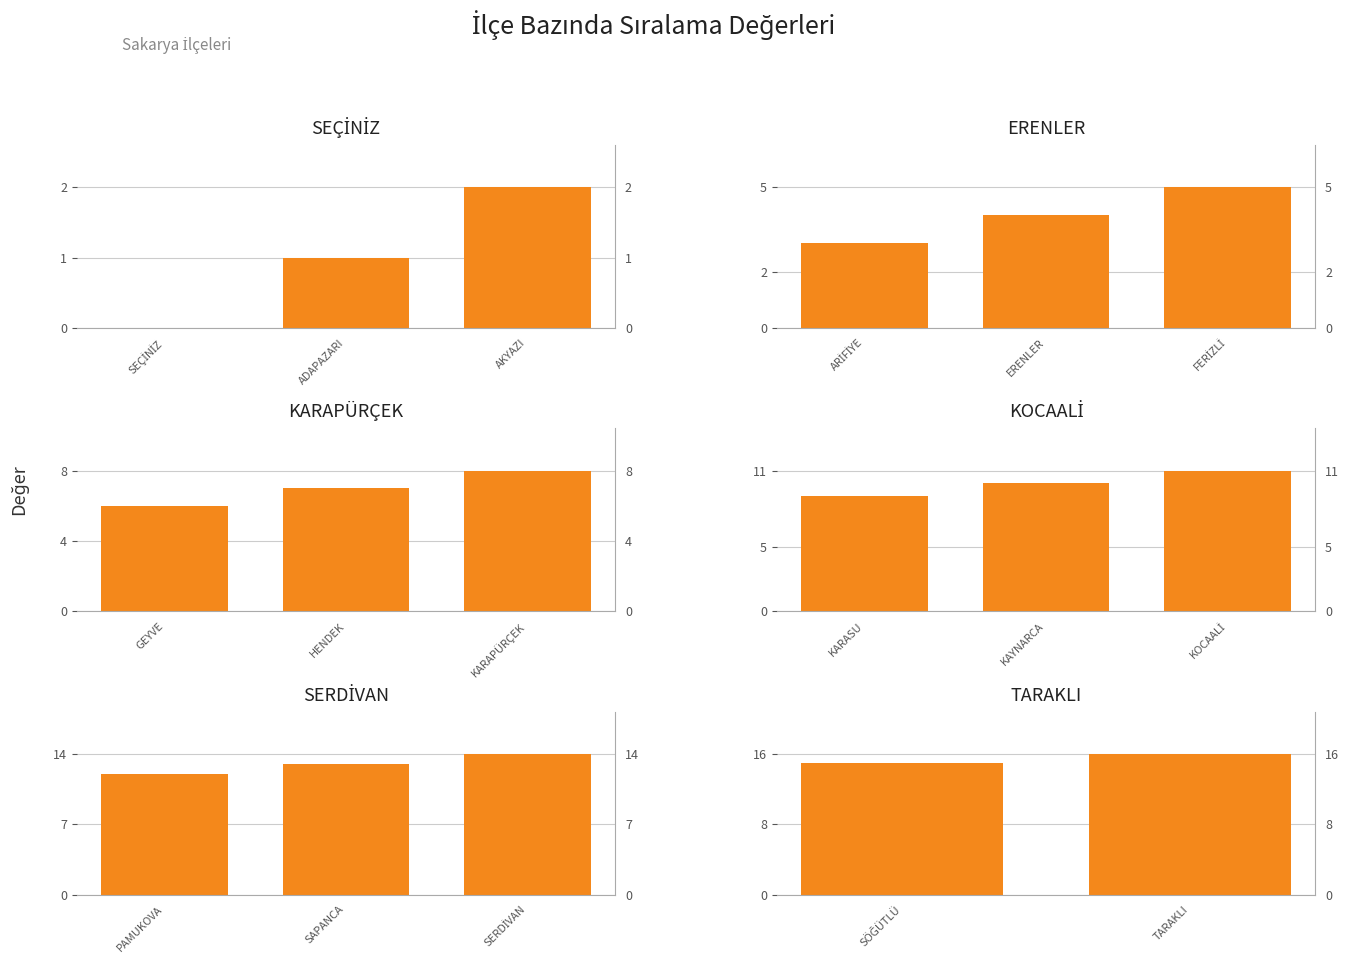

Which has a higher value, SÖĞÜTLÜ or TARAKLI?

TARAKLI